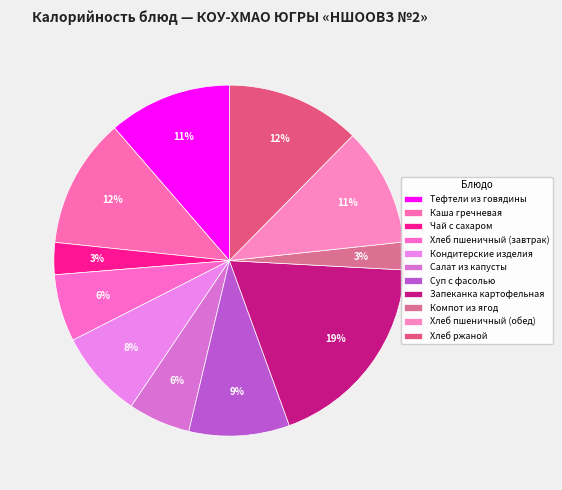

How many segments does this pie chart have?

11